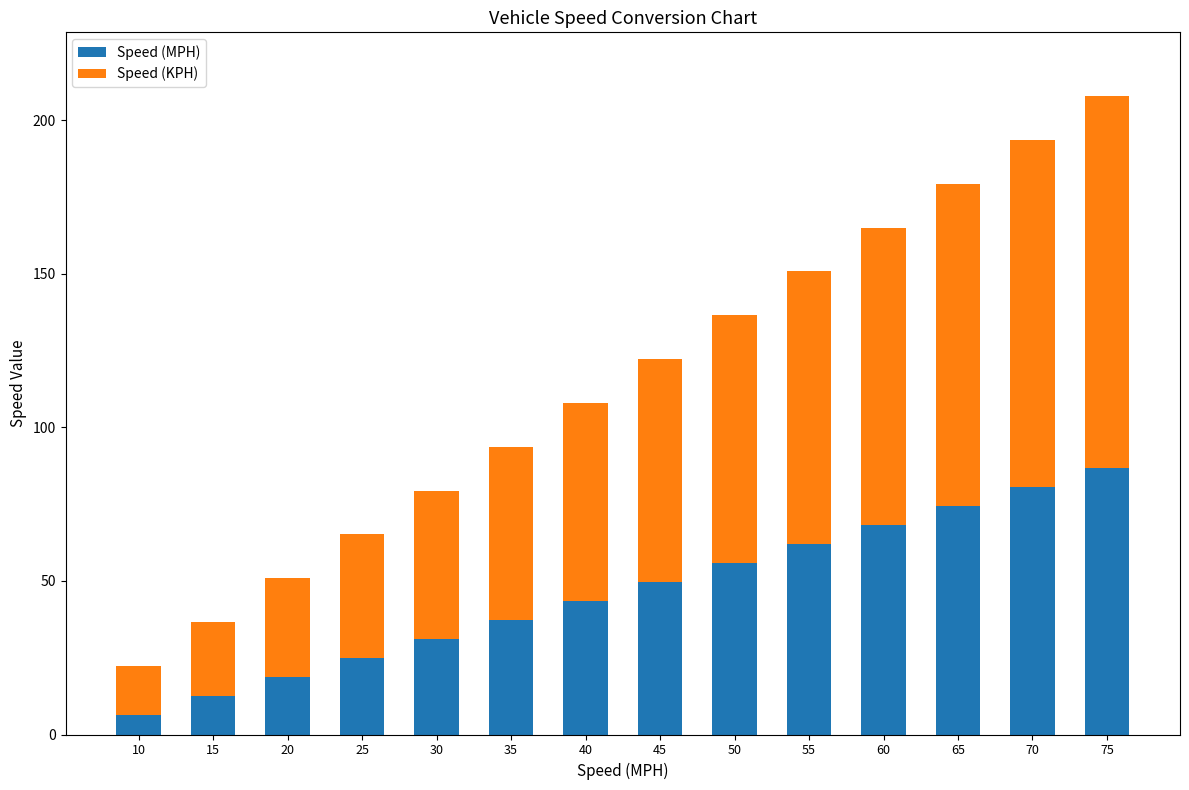

What is the total value across all series at 35?

93.7